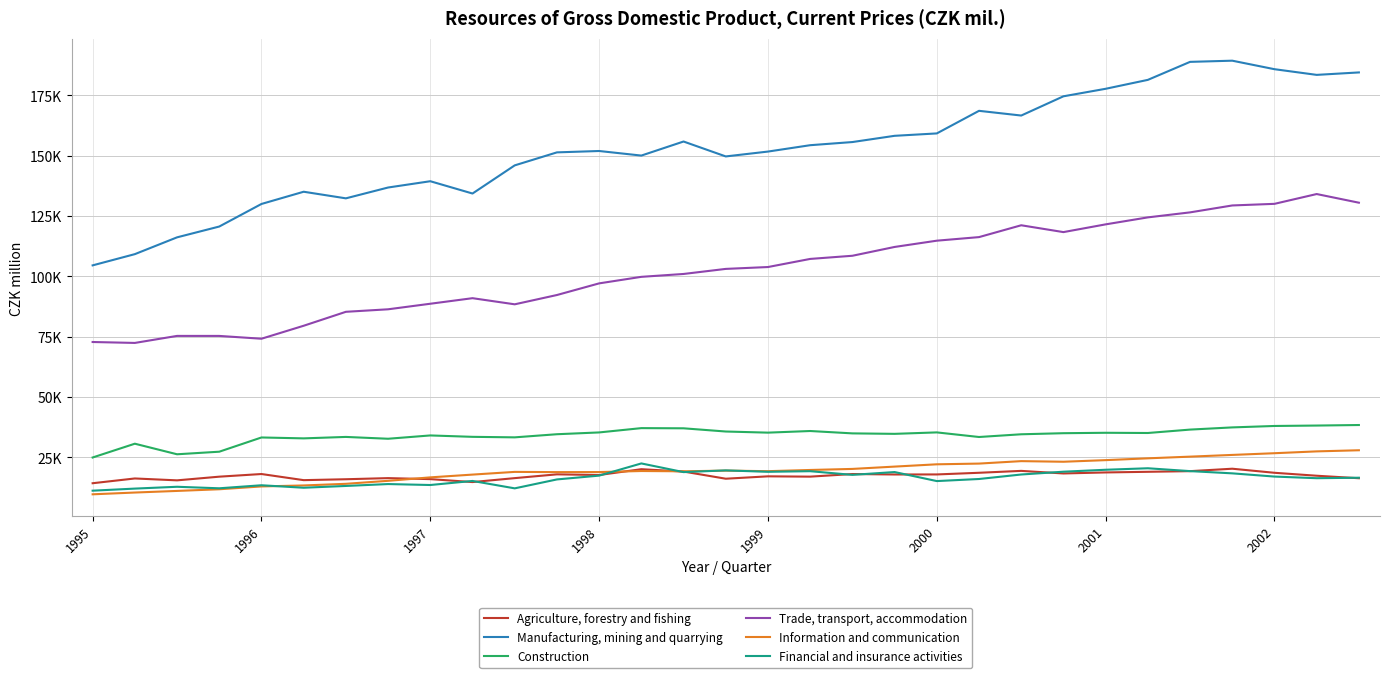

What are all the series names shown in the legend?

Agriculture, forestry and fishing, Manufacturing, mining and quarrying, Construction, Trade, transport, accommodation, Information and communication, Financial and insurance activities